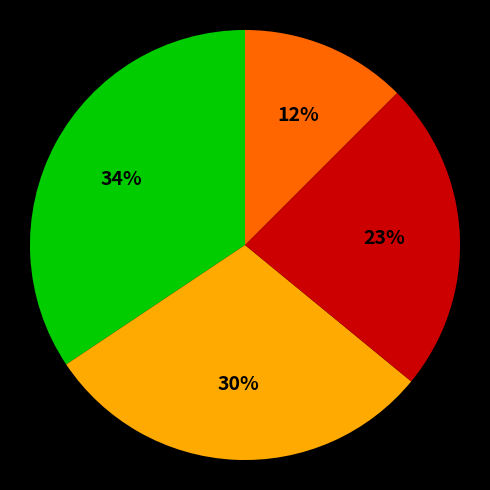

Does any single category account for the majority?

No